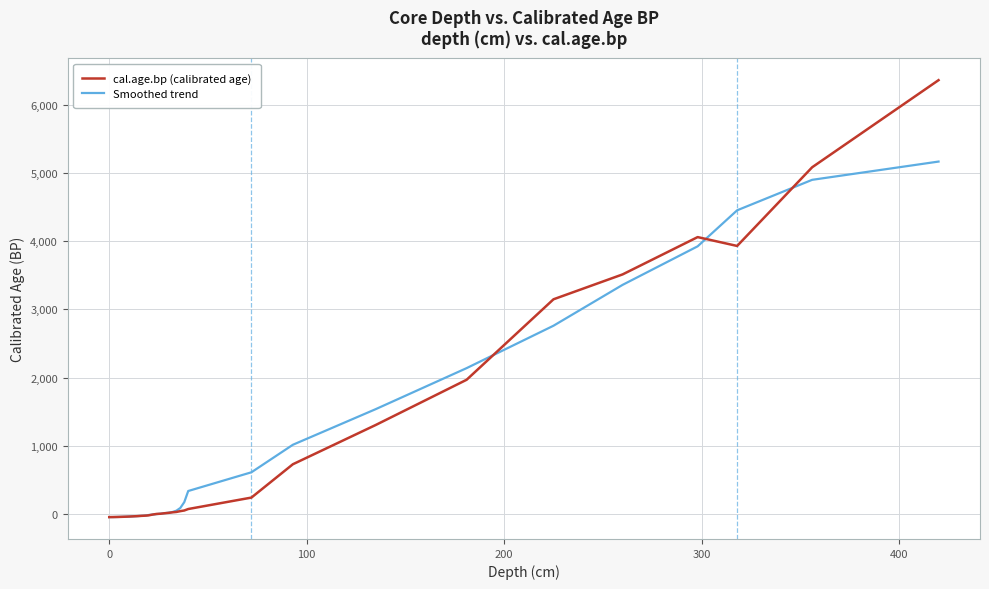

Which series has the largest range (max minus min)?

cal.age.bp (calibrated age)